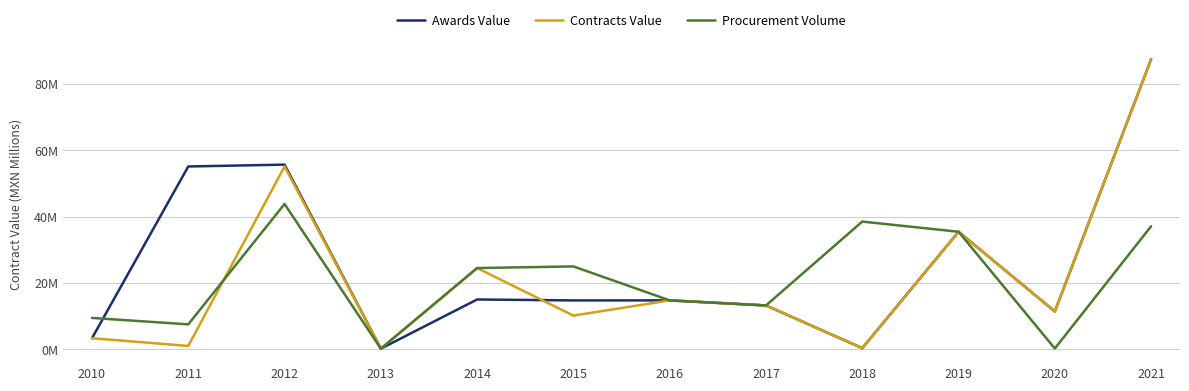

What is the lowest value of the Contracts Value series?

0.2